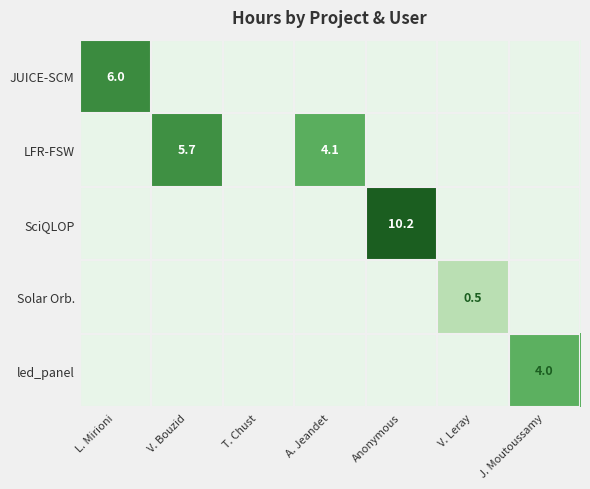

What is the sum of all SciQLOP values?

10.2